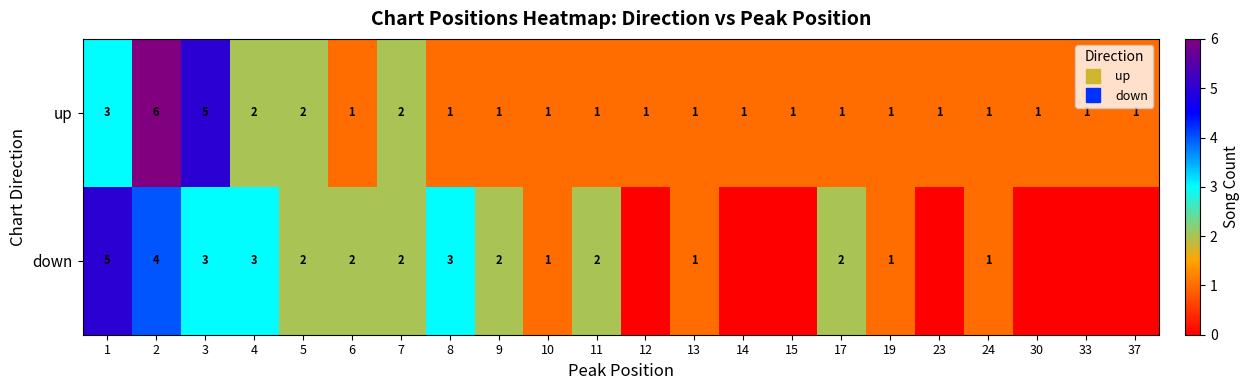

At 10, list the series in order from largest to smallest.

up, down